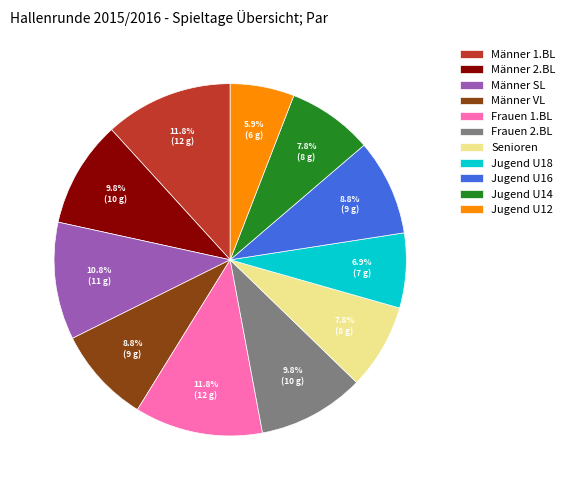

How many segments does this pie chart have?

11